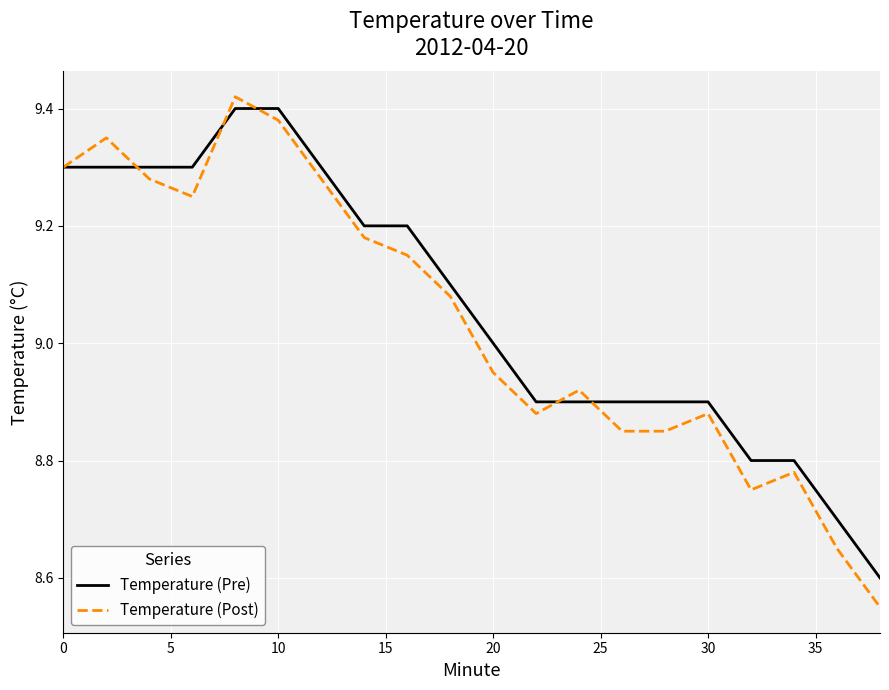

Which series has the widest spread of values?

Temperature (Post)